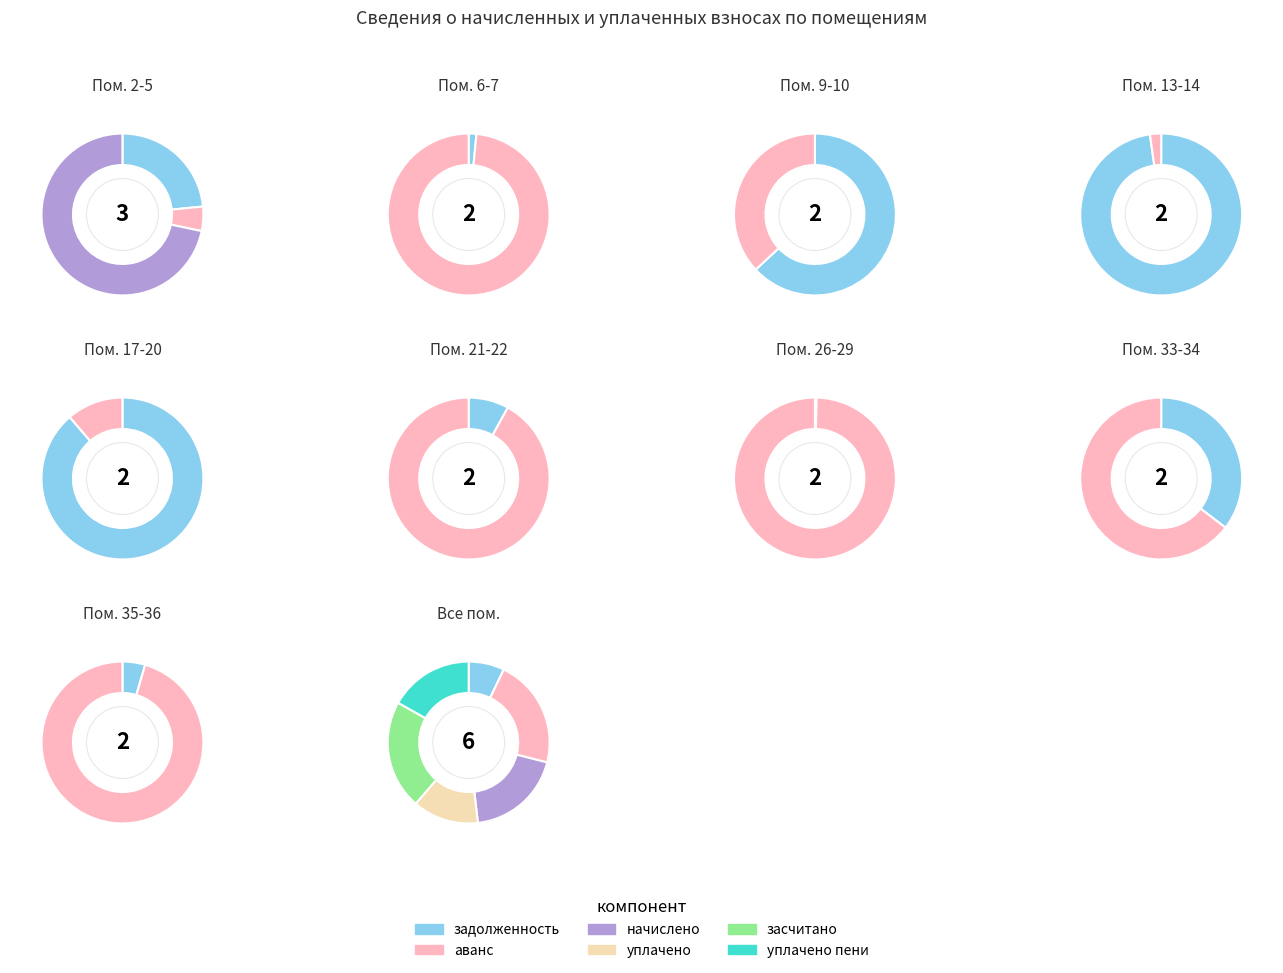

What portion of the pie excludes 34?

91.4%